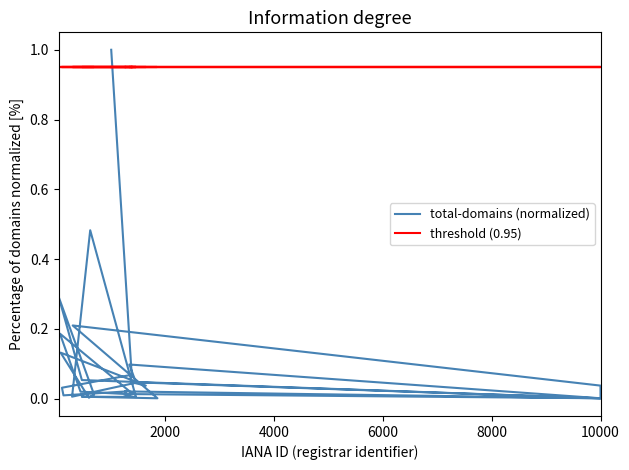

List the series in order of their peak value, lowest first.

threshold (0.95), total-domains (normalized)